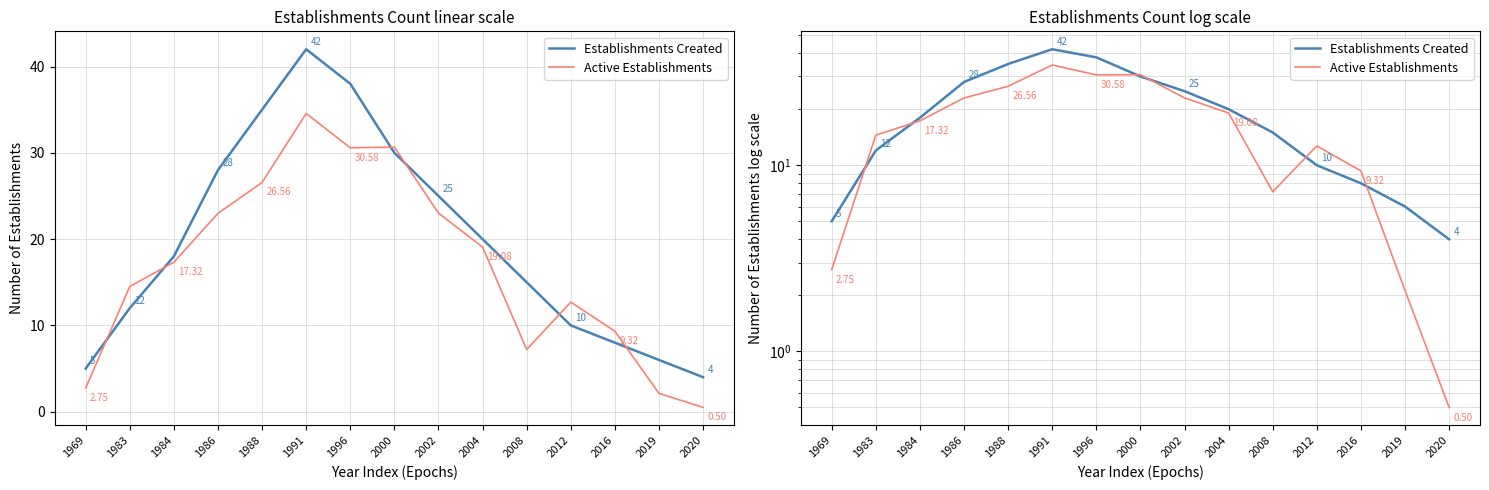

Which series has the largest total across all categories?

Establishments Created